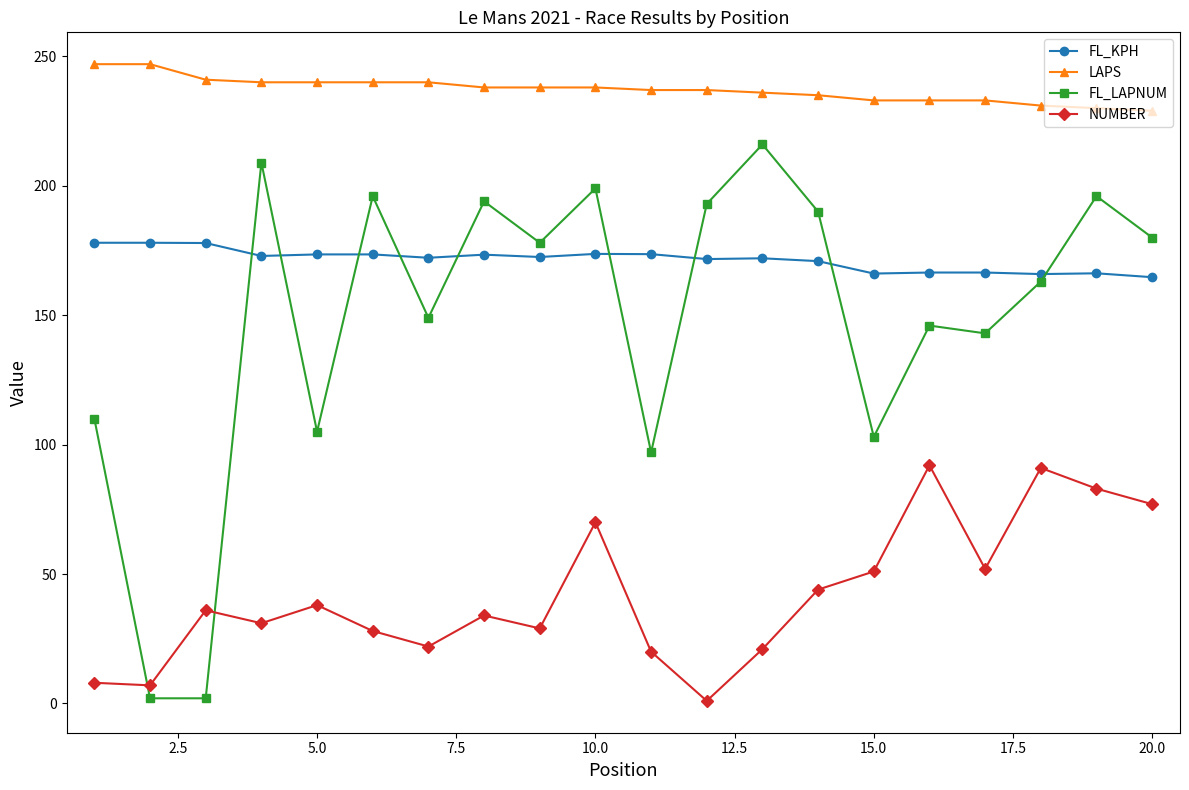

What is the difference between the maximum and second lowest values in the FL_KPH series?

12.1